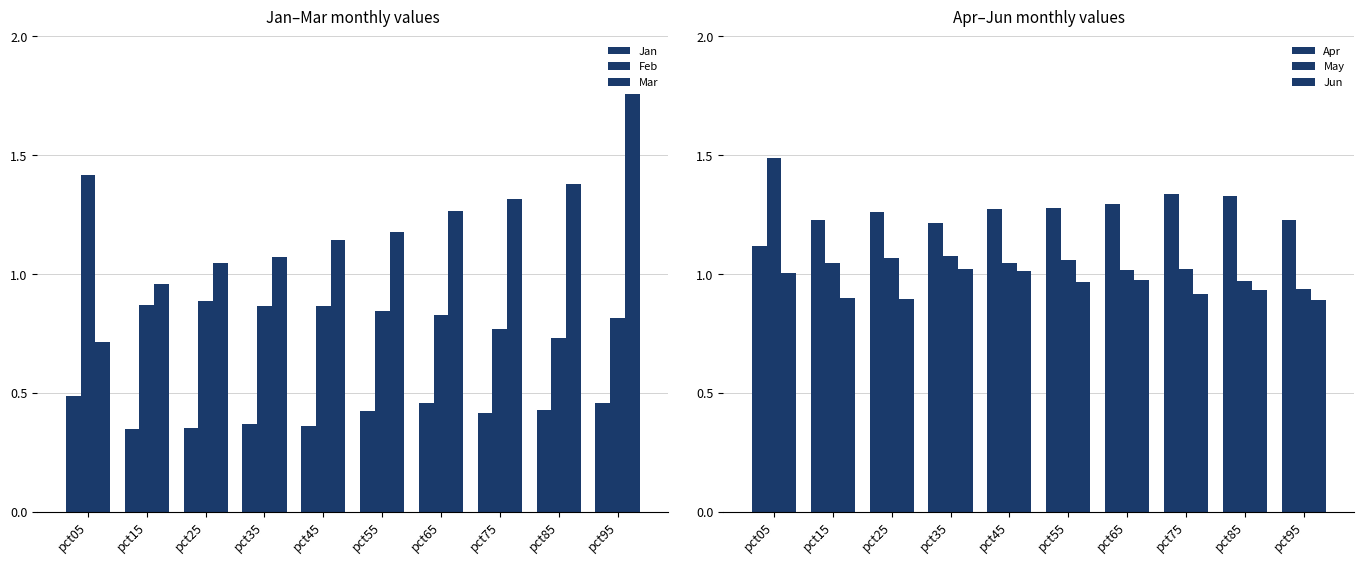

Which series changed the most between pct75 and pct95?

Mar